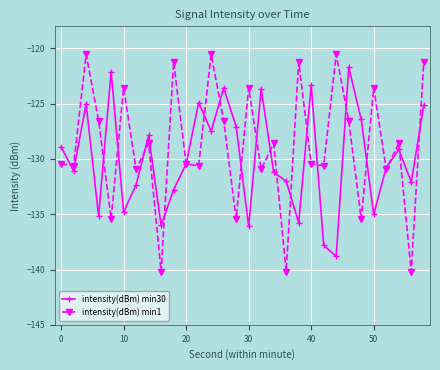

What is the maximum value shown in the chart?

-120.5